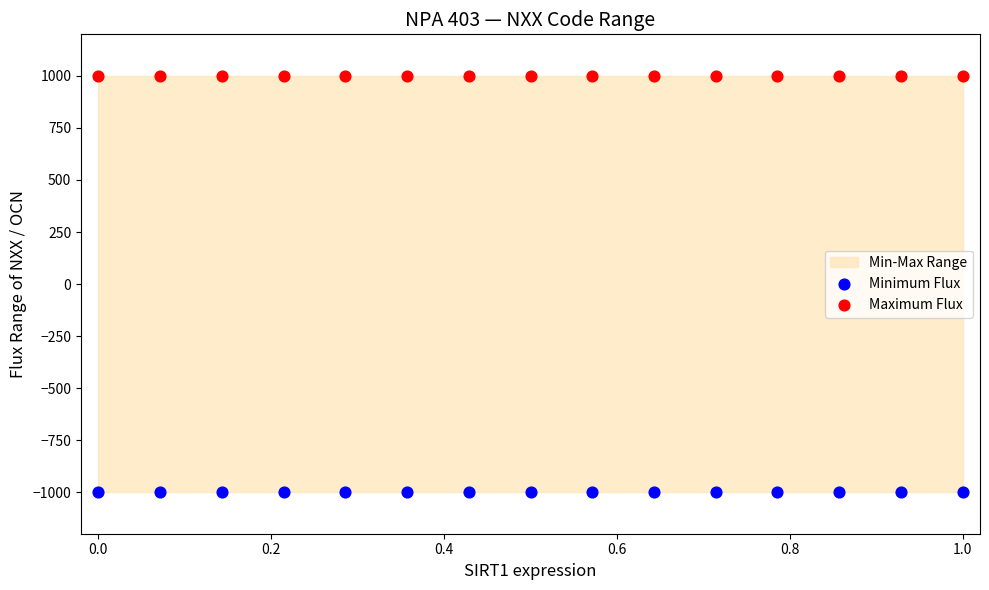

Which series reaches the minimum Y coordinate?

Minimum Flux